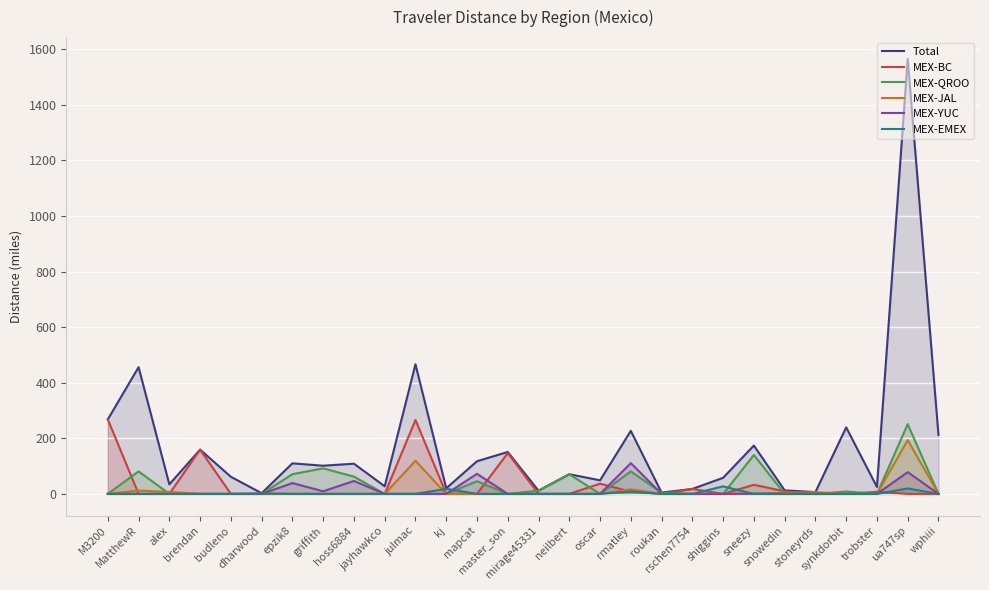

How many lines are shown in the chart?

6